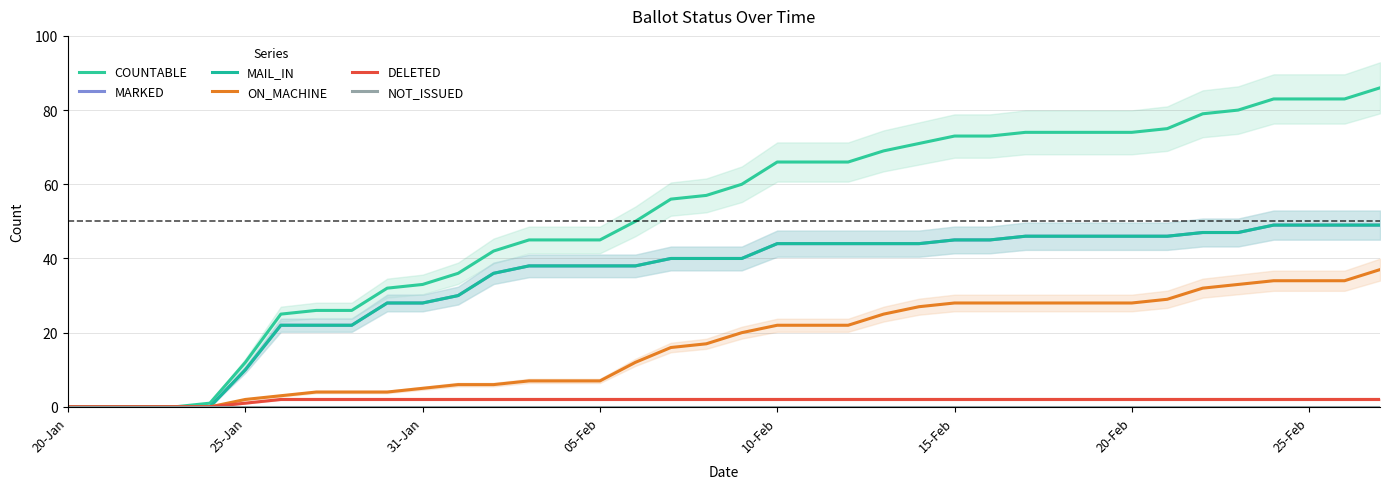

Between 25-Feb and 20-Feb, which is larger?

25-Feb